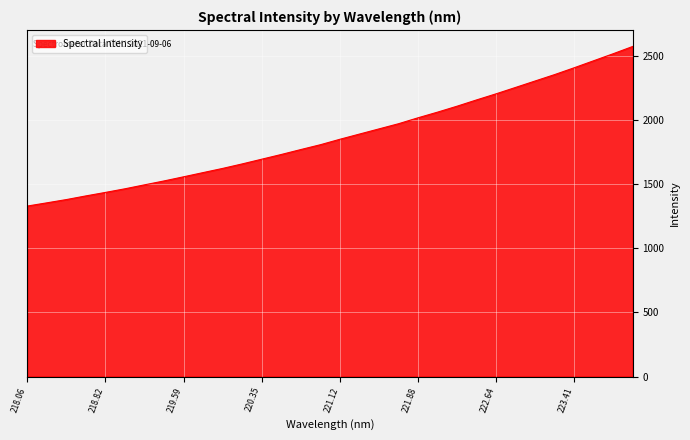

Reading left to right, extract all data points from this chart.

1330.9	1356.0	1381.6	1410.2	1437.5	1465.9	1496.7	1527.2	1559.5	1592.4	1625.0	1660.2	1697.0	1733.8	1772.3	1810.0	1852.6	1893.1	1933.5	1973.8	2020.3	2064.5	2110.9	2159.9	2207.6	2257.5	2307.7	2357.7	2410.9	2465.8	2520.6	2577.3